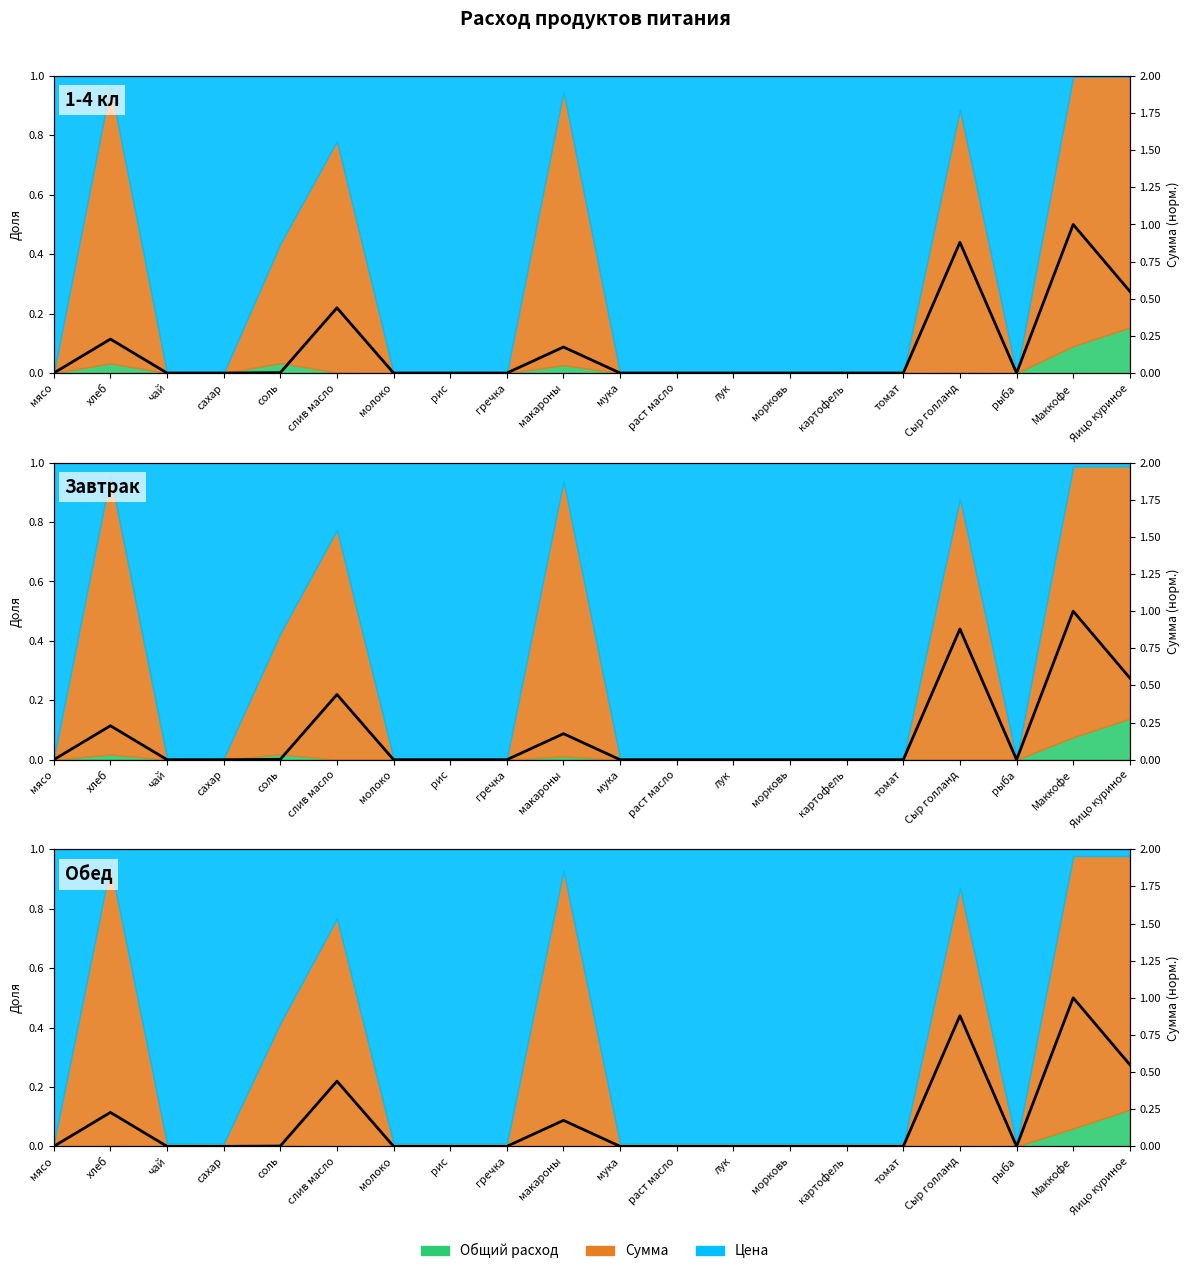

True or false: there are more than 1 points higher than both neighbors.

True